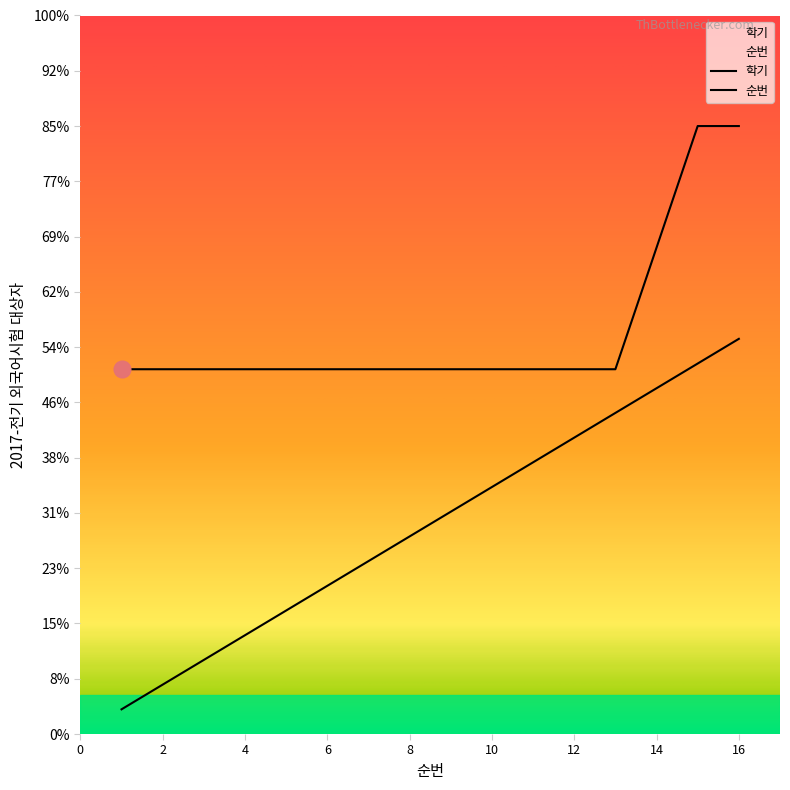

Where does the 순번 series first go above 2?

9